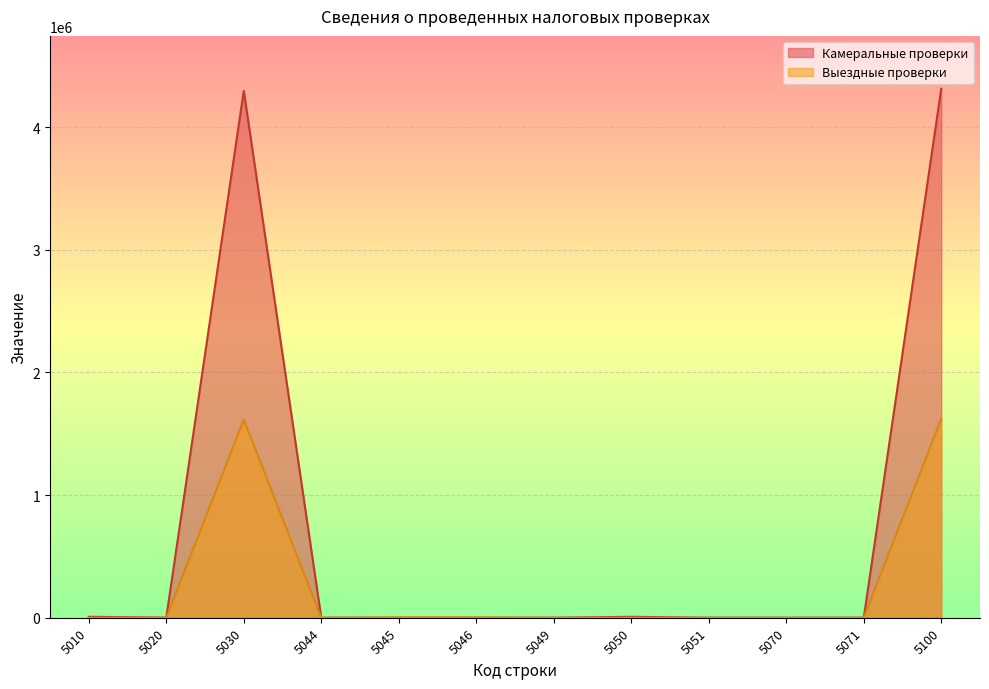

List the labels in order of Камеральные проверки value, largest first.

5100, 5030, 5050, 5010, 5020, 5045, 5044, 5049, 5046, 5051, 5070, 5071